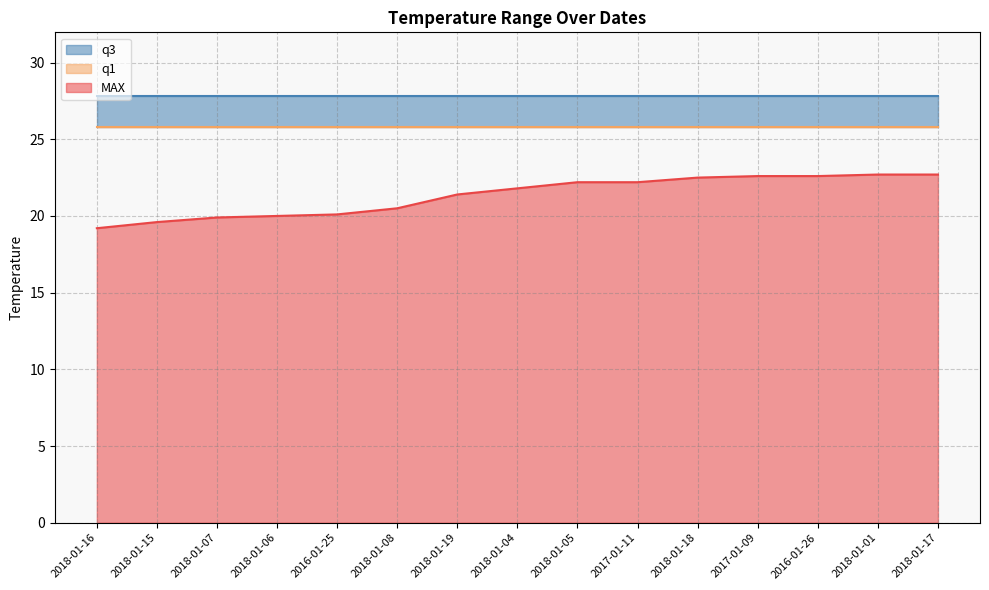

At which category does the chart reach its minimum across all series?

2018-01-16